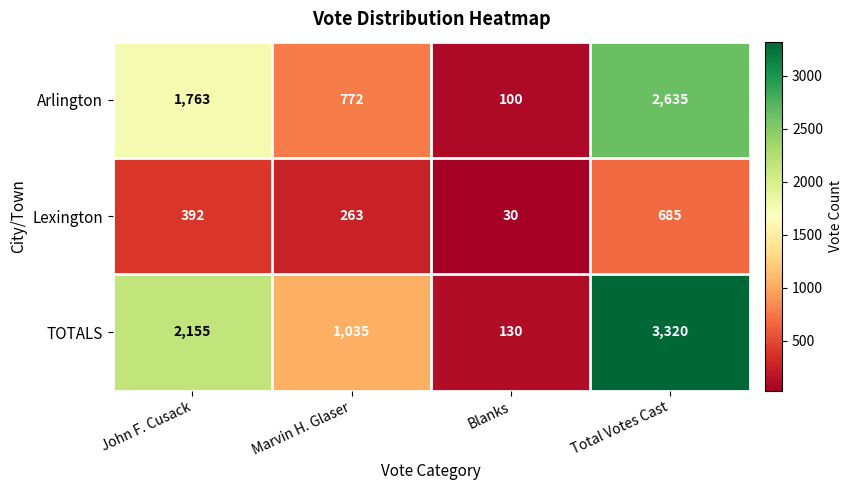

What is the total value across all series at John F. Cusack?

4310